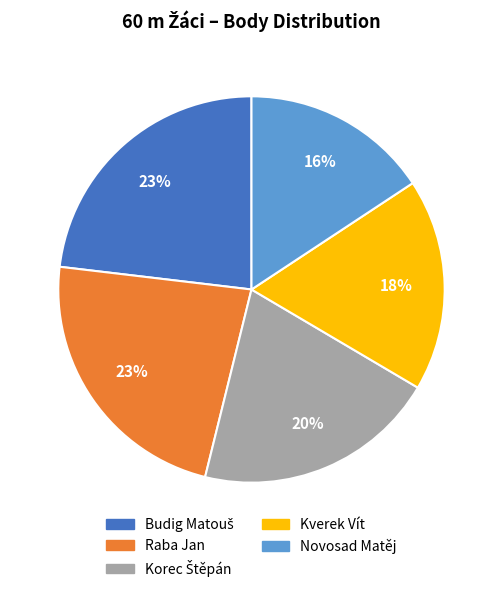

To the nearest percent, what is the average slice percentage?

20%